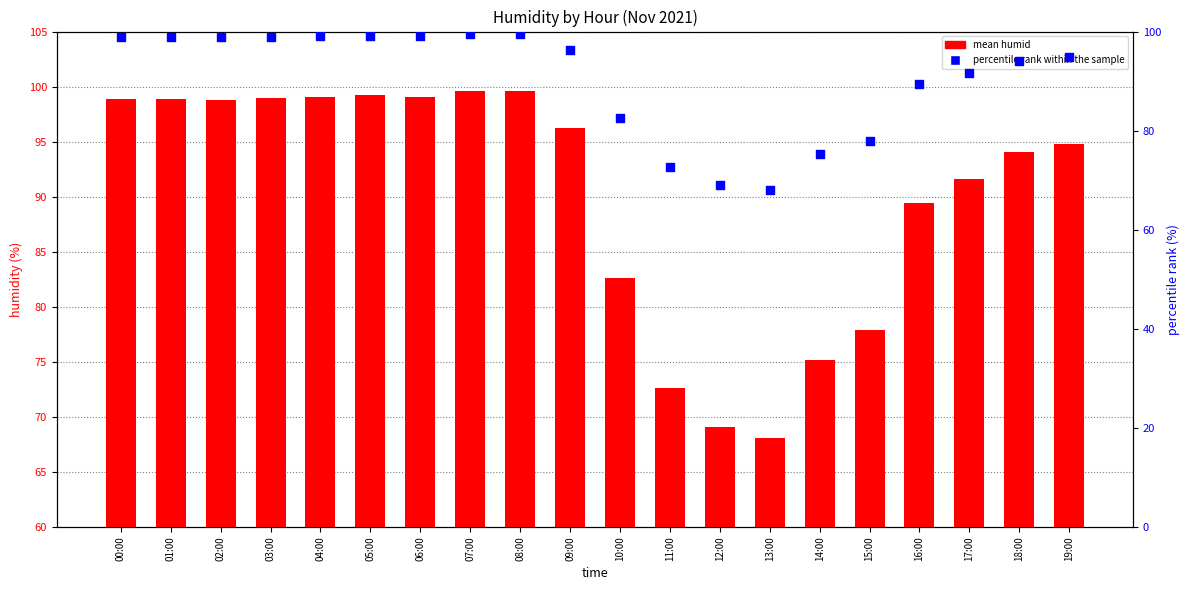

Is the value of mean humid at 17:00 greater than the value of percentile rank within the sample at 01:00?

No